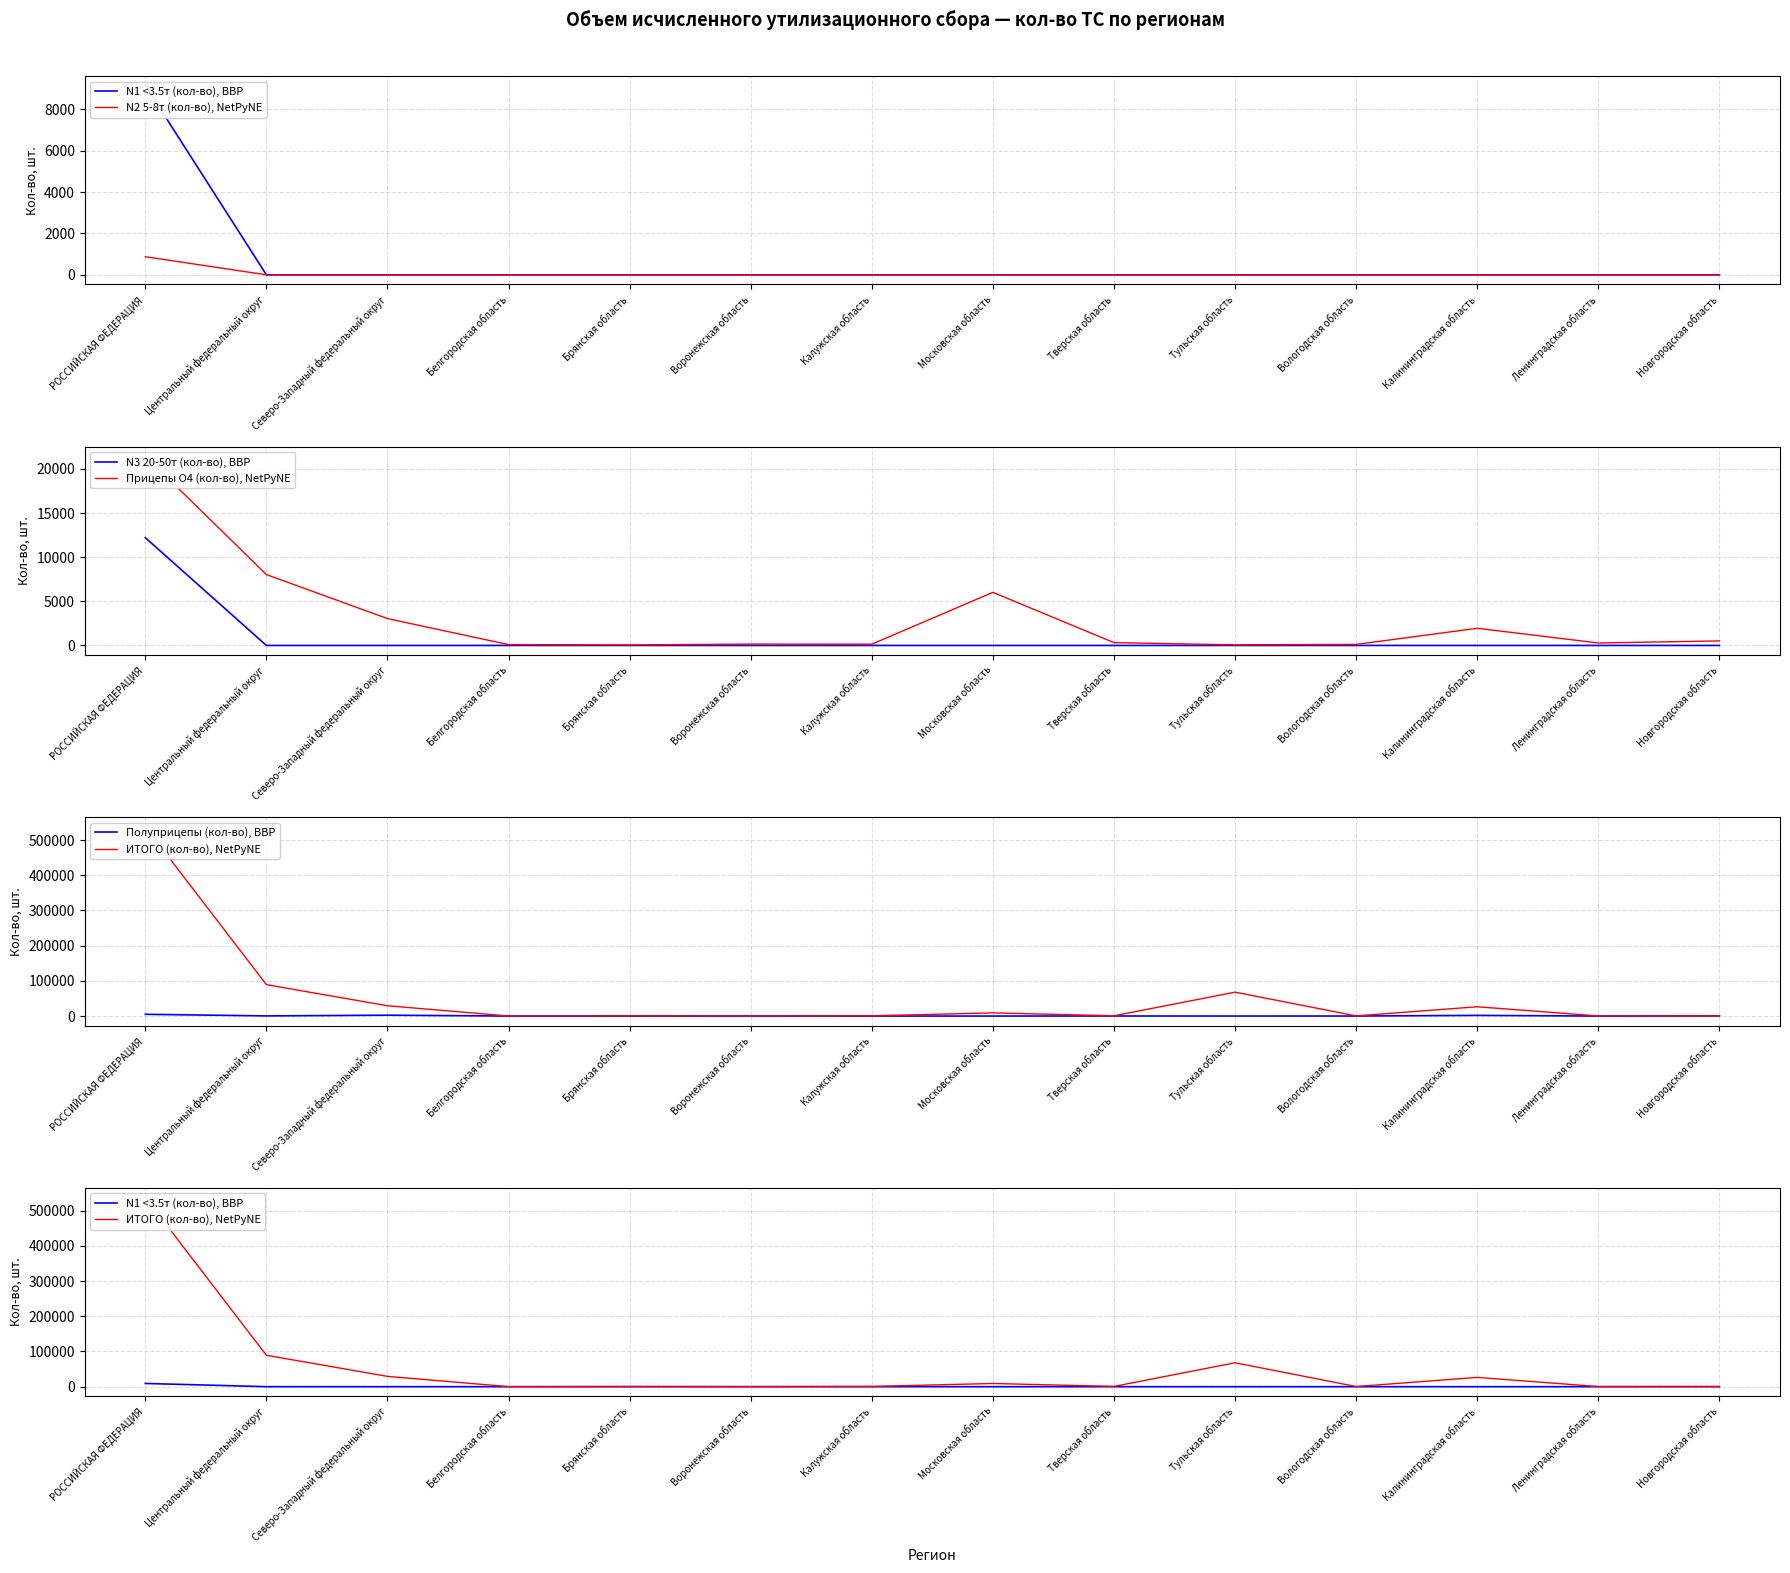

How many lines are shown in the chart?

6